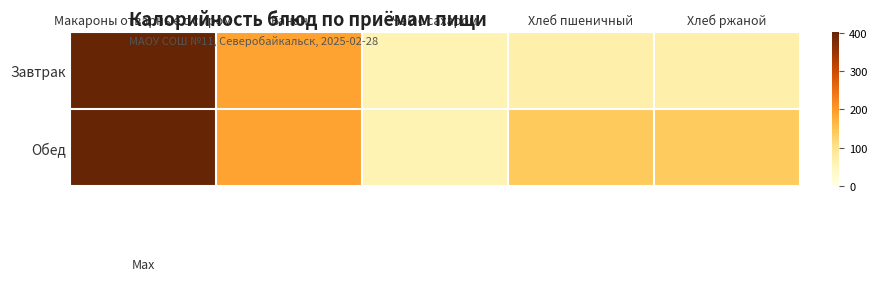

At which category is the sum across all series the highest?

Макароны отварные с сыром